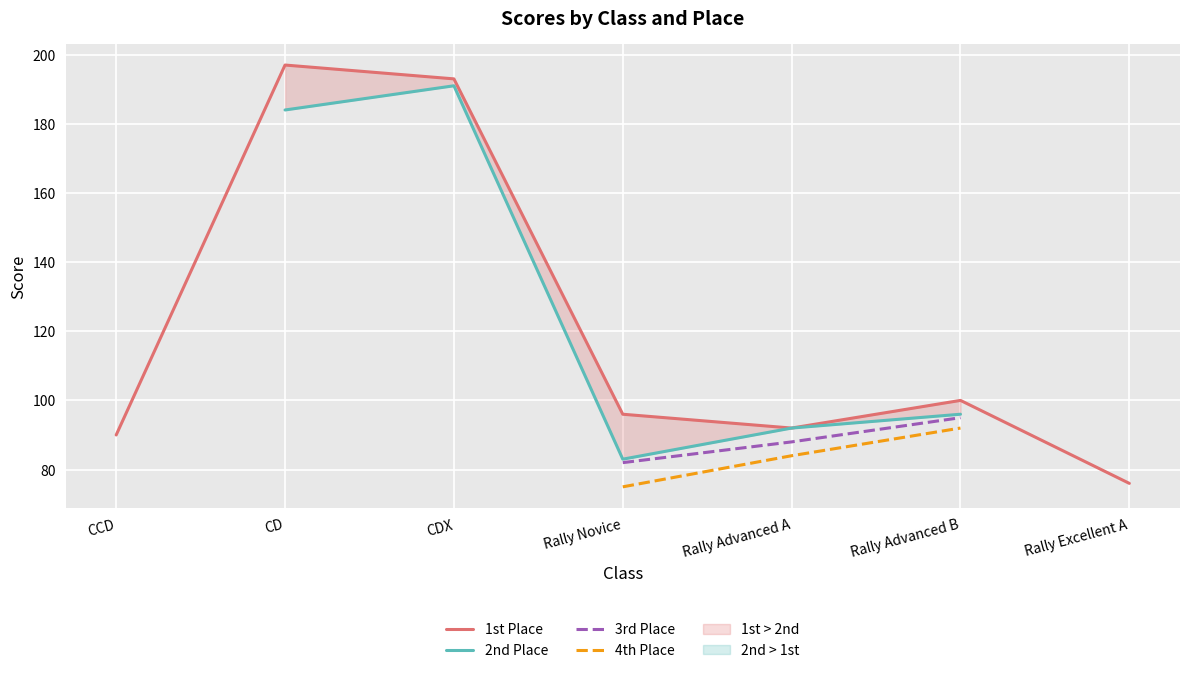

What is the lowest value of the 1st Place series?

76